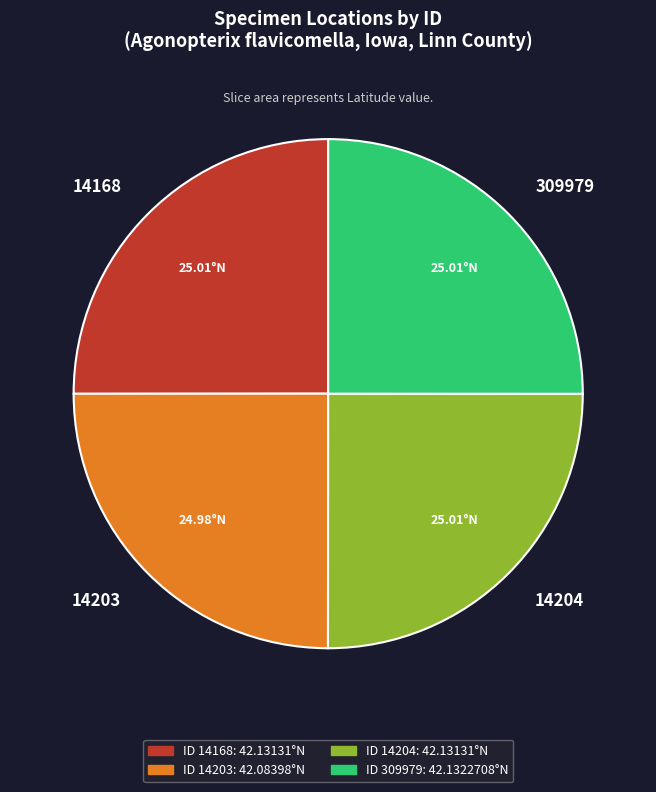

What is the ratio of the value at 14204 to the value at 14168?

1.0